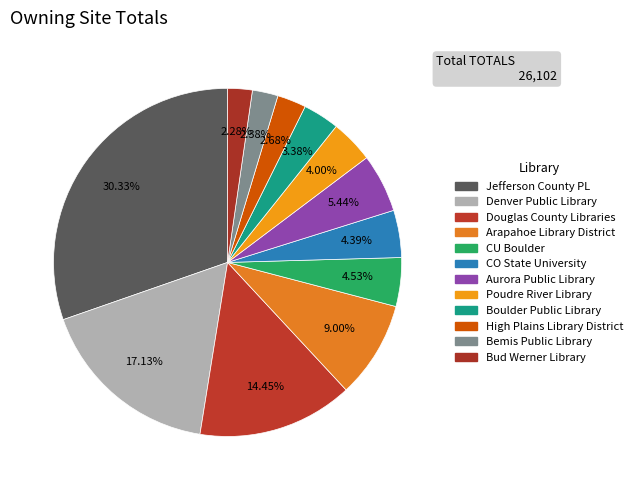

To the nearest percent, what portion does Jefferson County PL represent?

30%